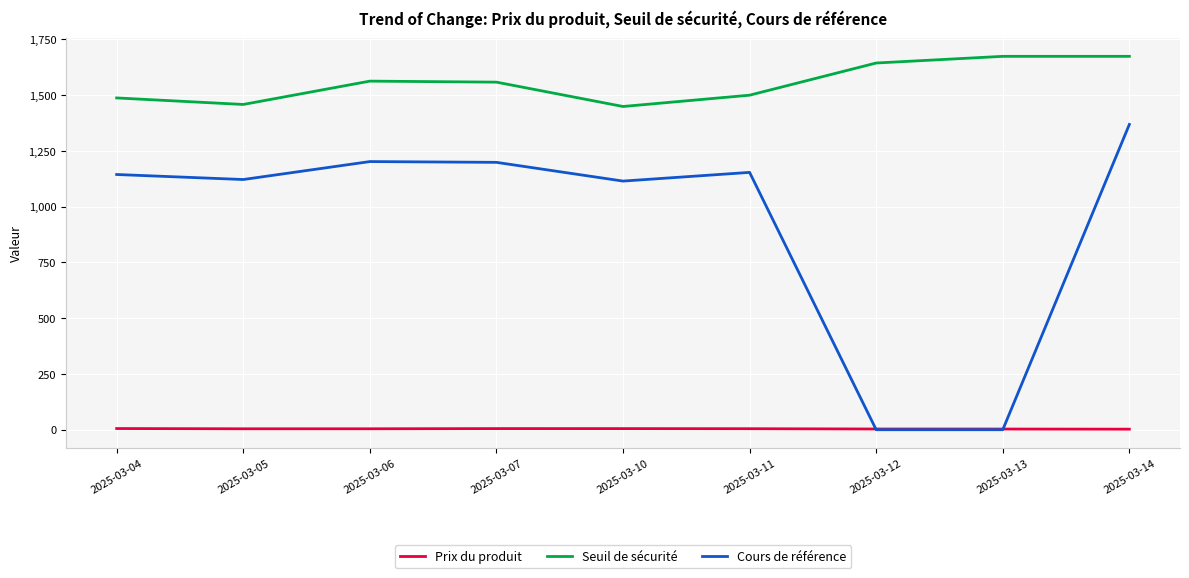

True or false: Seuil de sécurité and Cours de référence intersect in this chart.

False